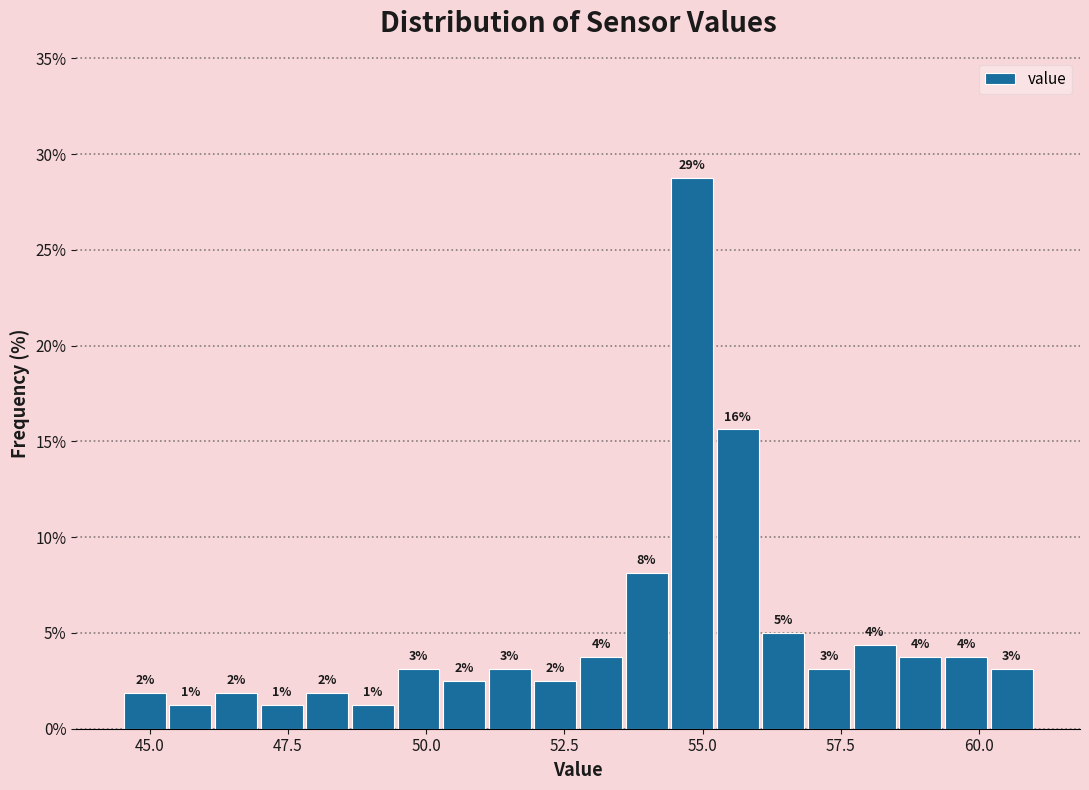

Around what value on the x-axis is the tallest bar? Give the approximate position of its centre, as read against the axis.

55.0